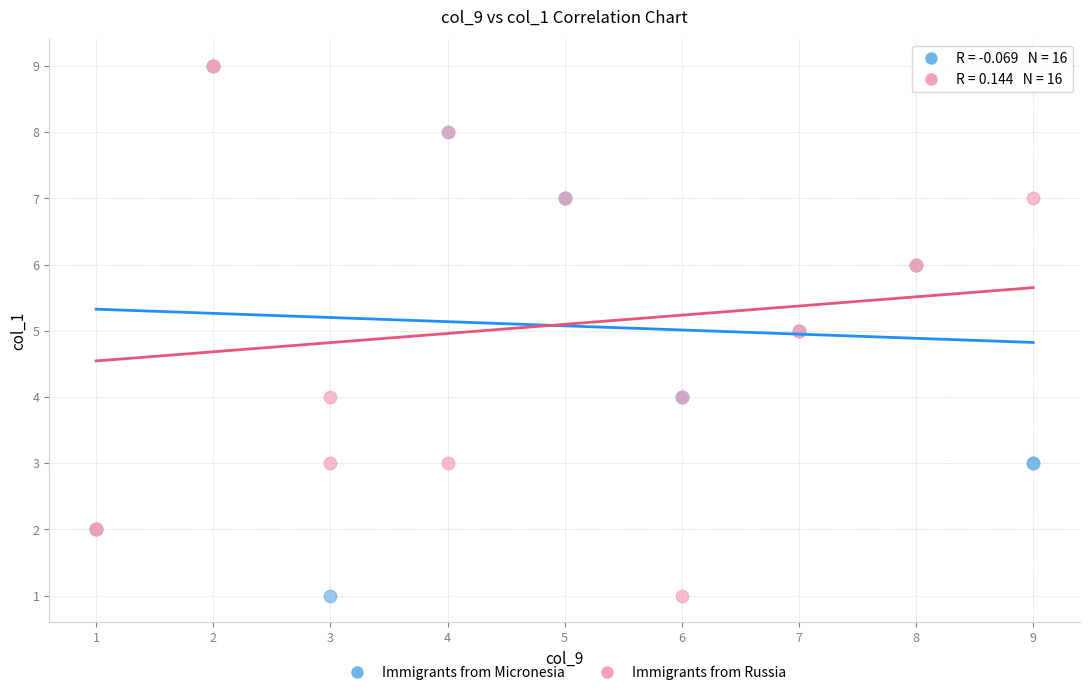

What are all the series names shown in the legend?

Immigrants from Micronesia, Immigrants from Russia